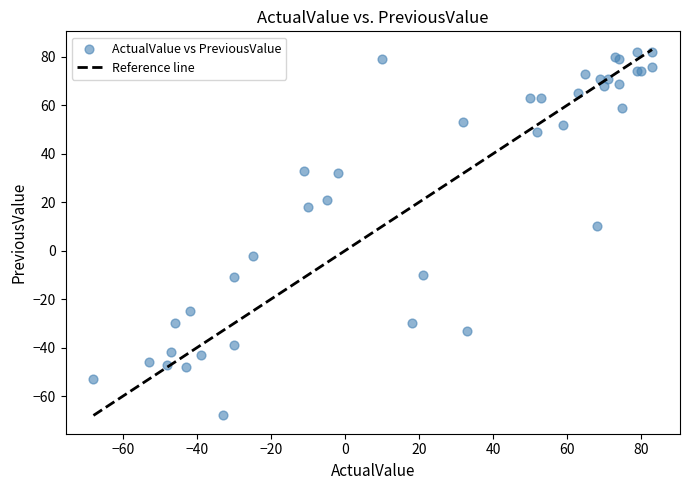

What Y value in the scatter plot is closest to 7?

10